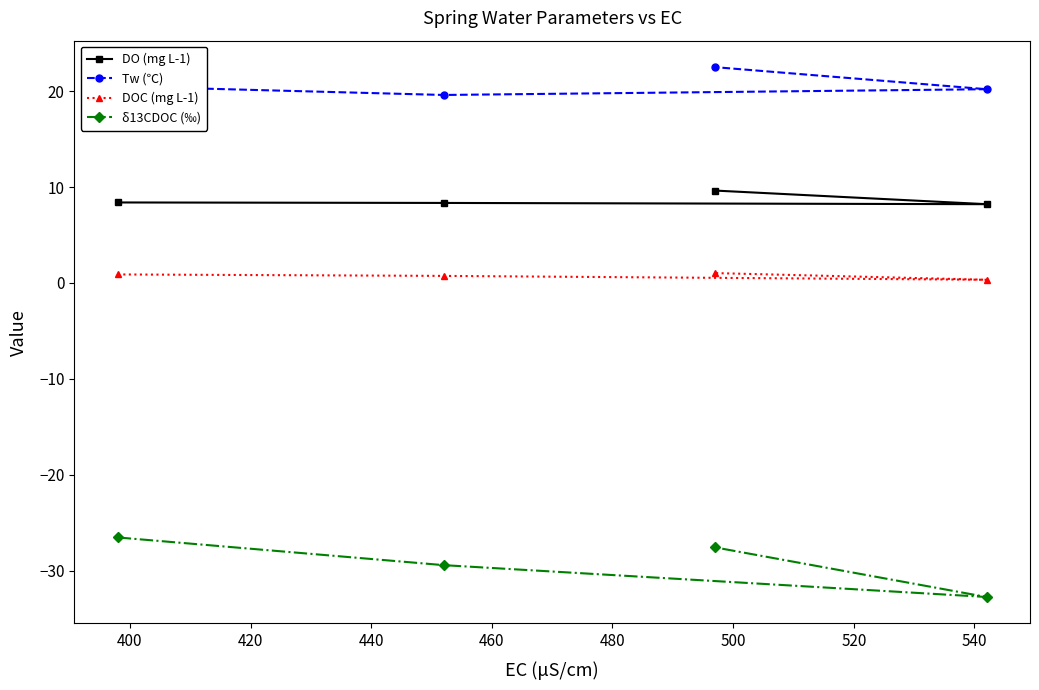

Reading left to right, what are all the values shown in this chart?

DO (mg L-1): 8.4	8.3	8.2	9.6
Tw (℃): 20.5	19.6	20.2	22.5
DOC (mg L-1): 0.9	0.7	0.3	1.0
δ13CDOC (‰): -26.5	-29.4	-32.8	-27.6